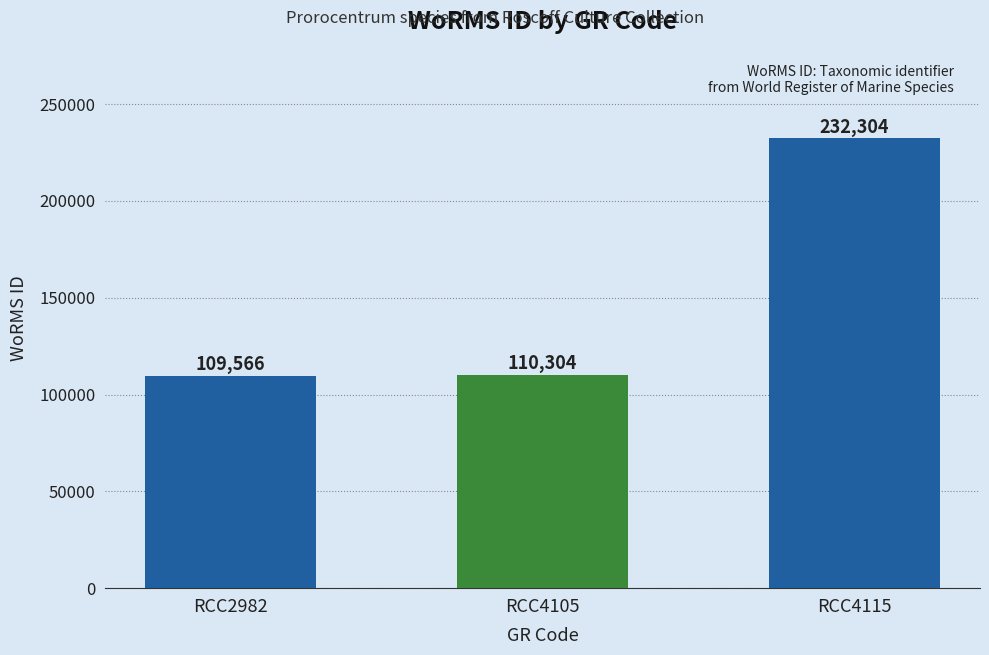

At which category does the chart reach its minimum across all series?

RCC2982